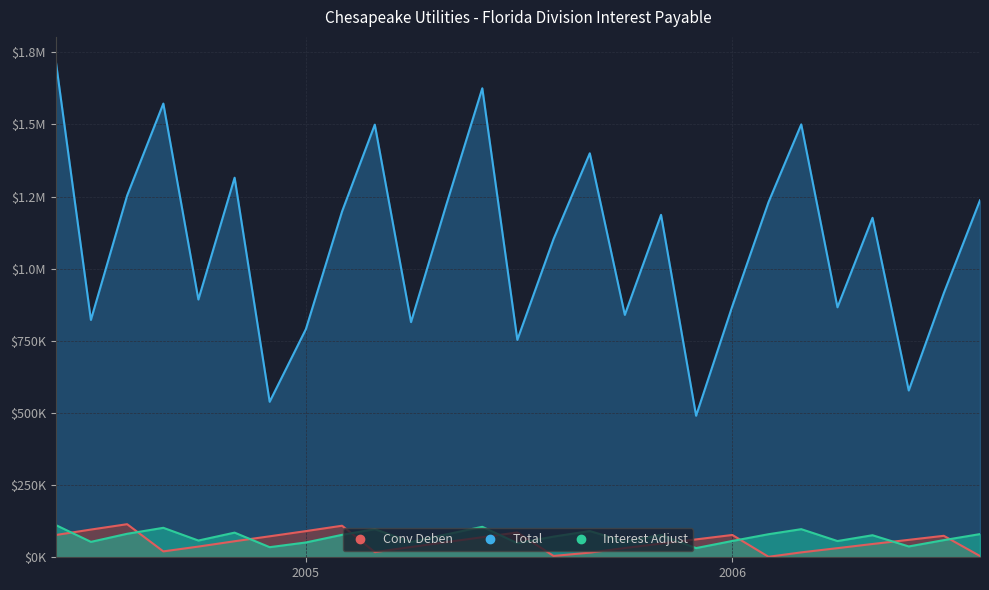

At which label is Total closest to 1104118?

2005-08-01